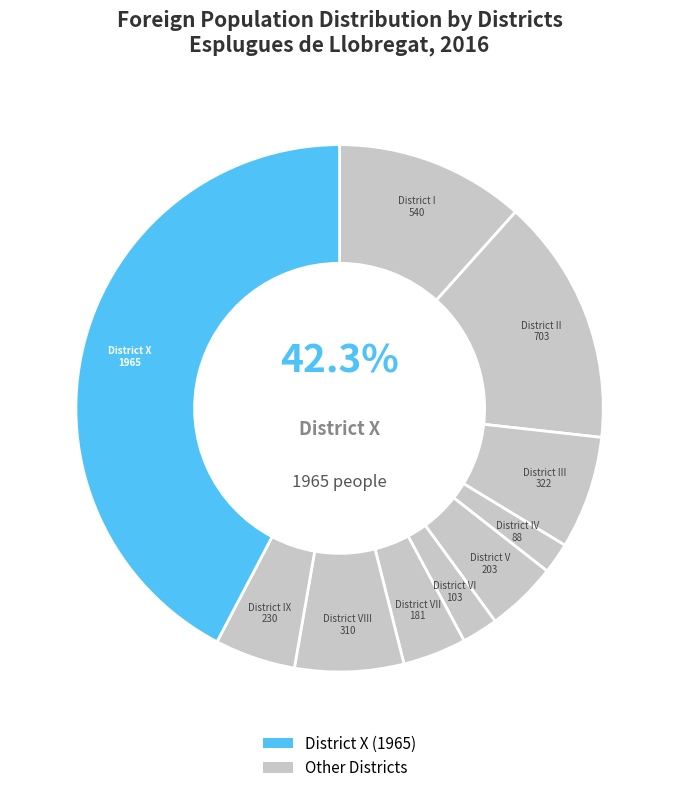

Is there any slice that represents more than half of the pie?

No